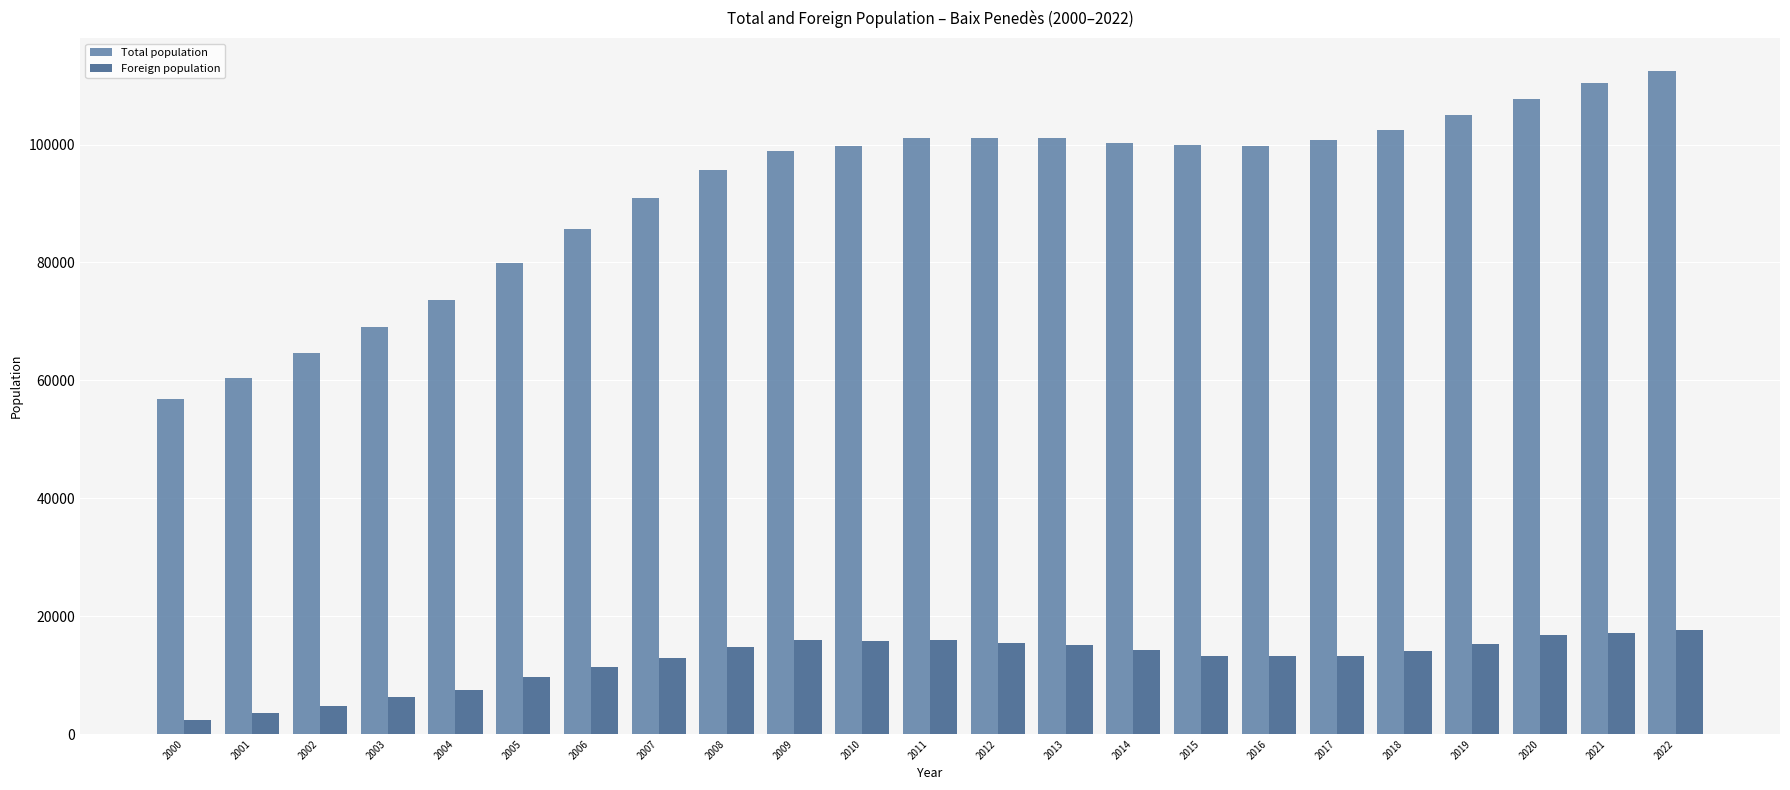

The value of Foreign population at 2014 is 14220. True or false?

True